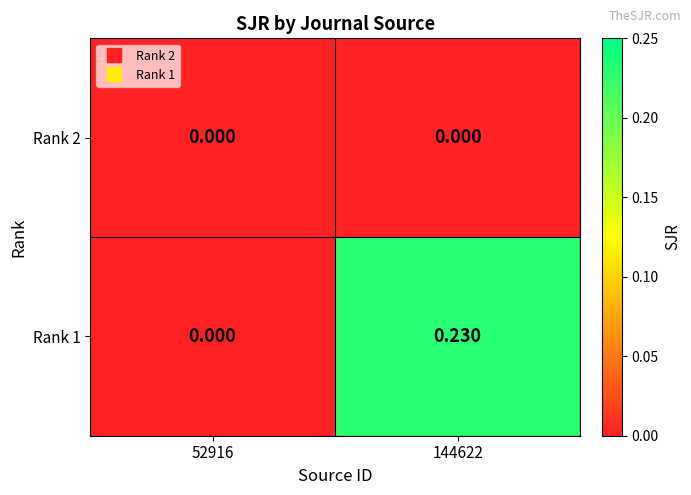

Count the number of data series in this chart.

2